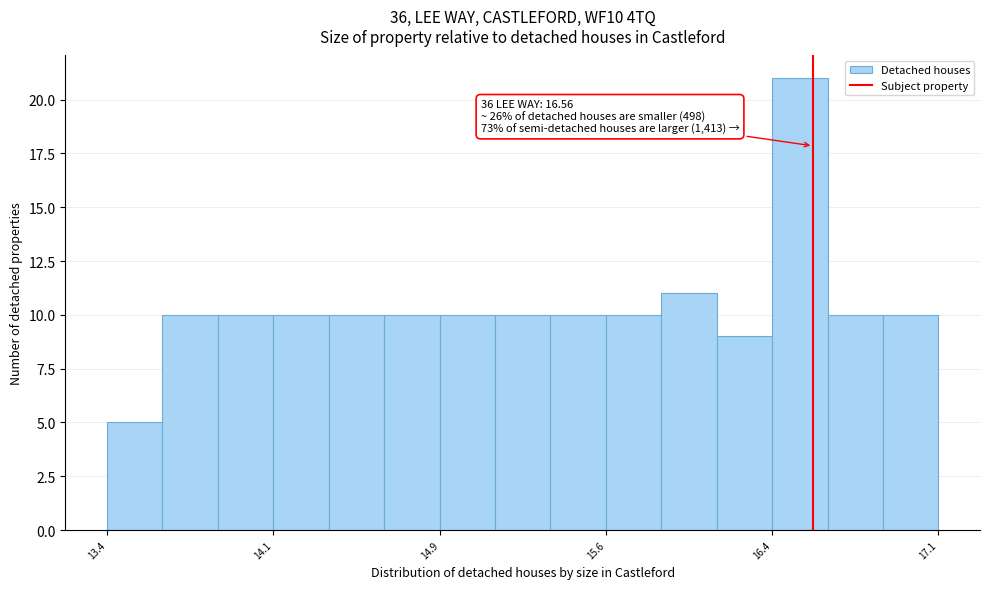

Around what value on the x-axis is the tallest bar? Give the approximate position of its centre, as read against the axis.

16.5